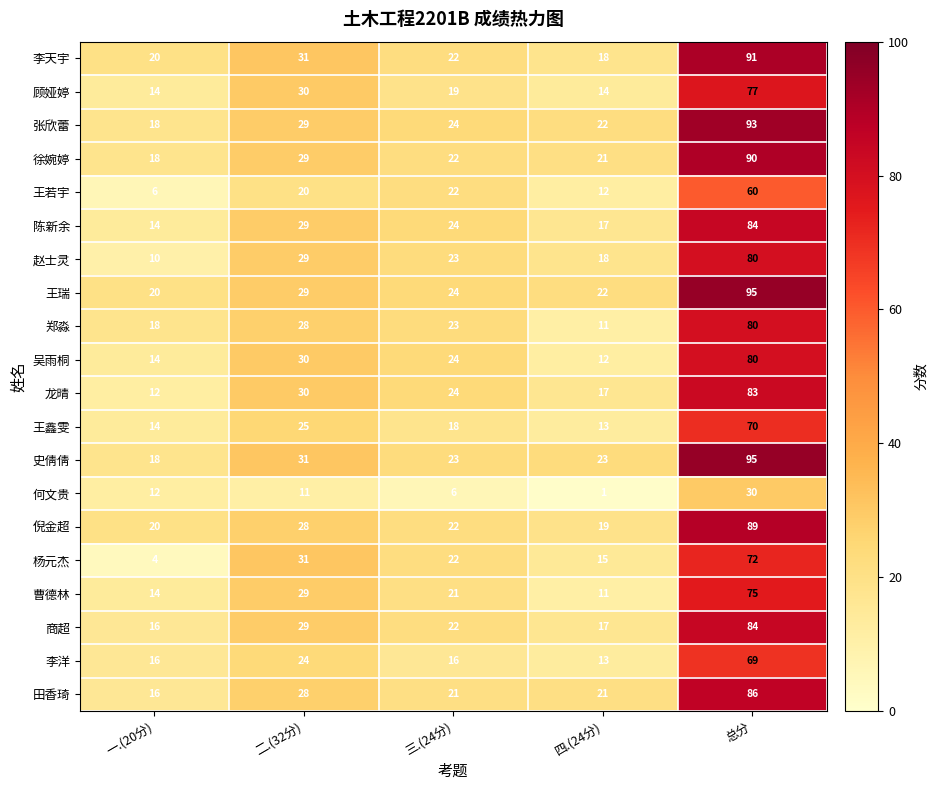

What is the highest value of the 李洋 series?

69